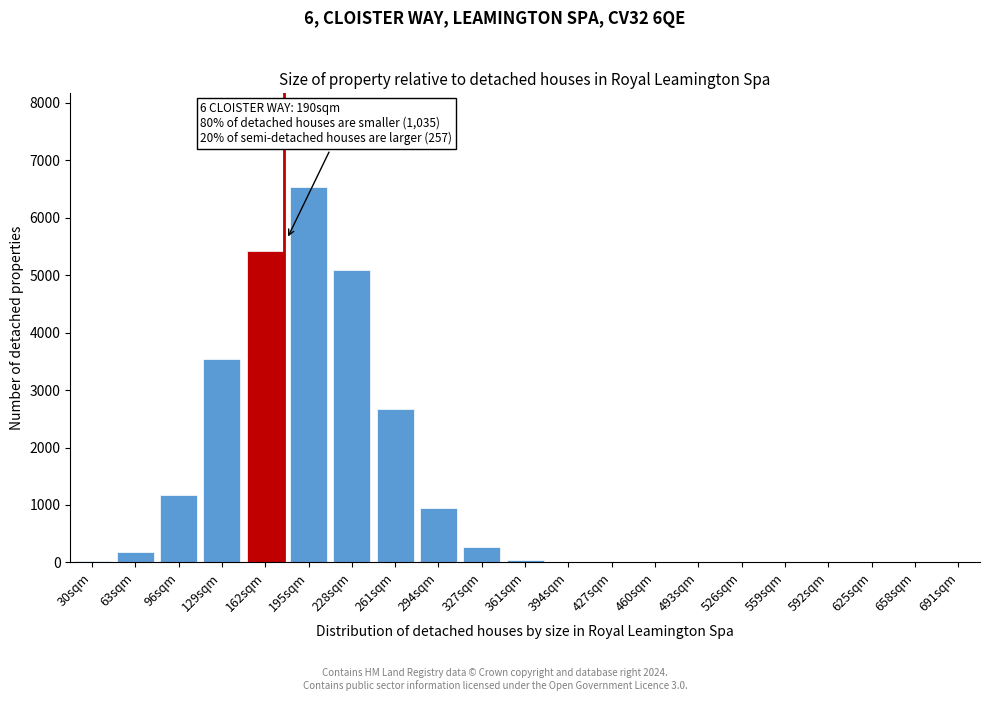

What is the greatest value displayed?

6534